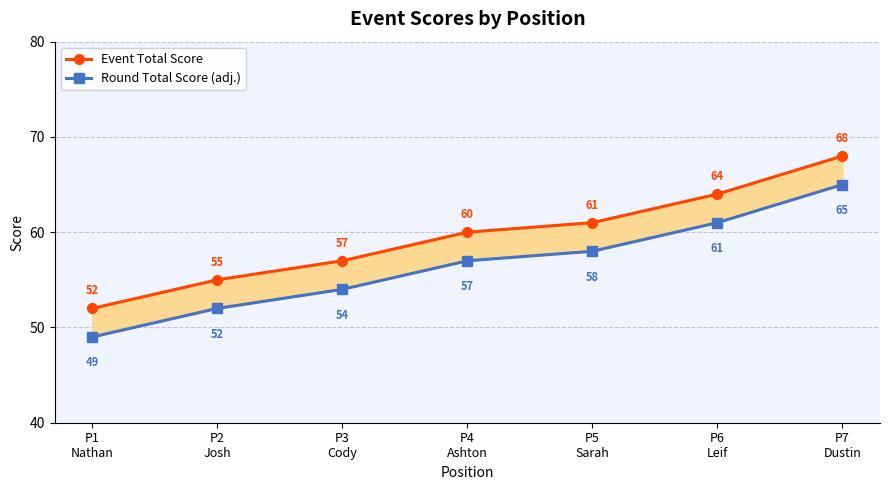

List the labels in order of Round Total Score (adj.) value, smallest first.

P1
Nathan, P2
Josh, P3
Cody, P4
Ashton, P5
Sarah, P6
Leif, P7
Dustin